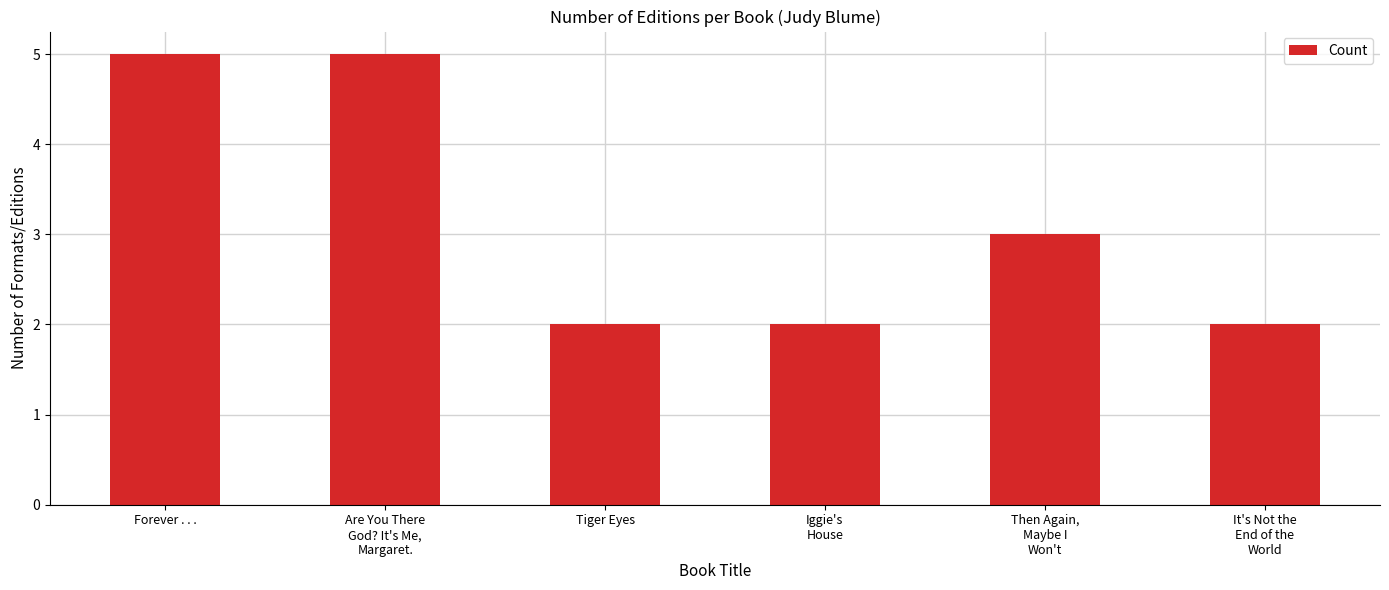

Reading right to left, extract all data points from this chart.

It's Not the
End of the
World=2	Then Again,
Maybe I
Won't=3	Iggie's
House=2	Tiger Eyes=2	Are You There
God? It's Me,
Margaret.=5	Forever . . .=5